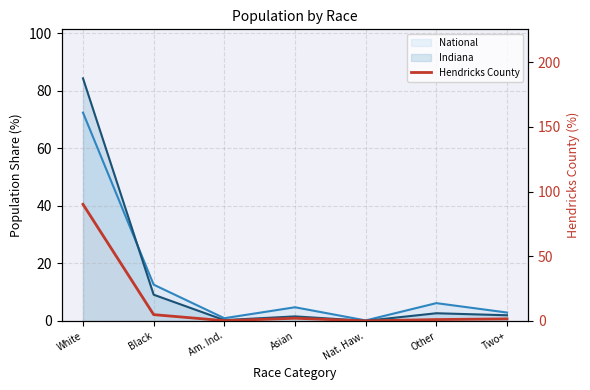

What position from the right is Other?

2